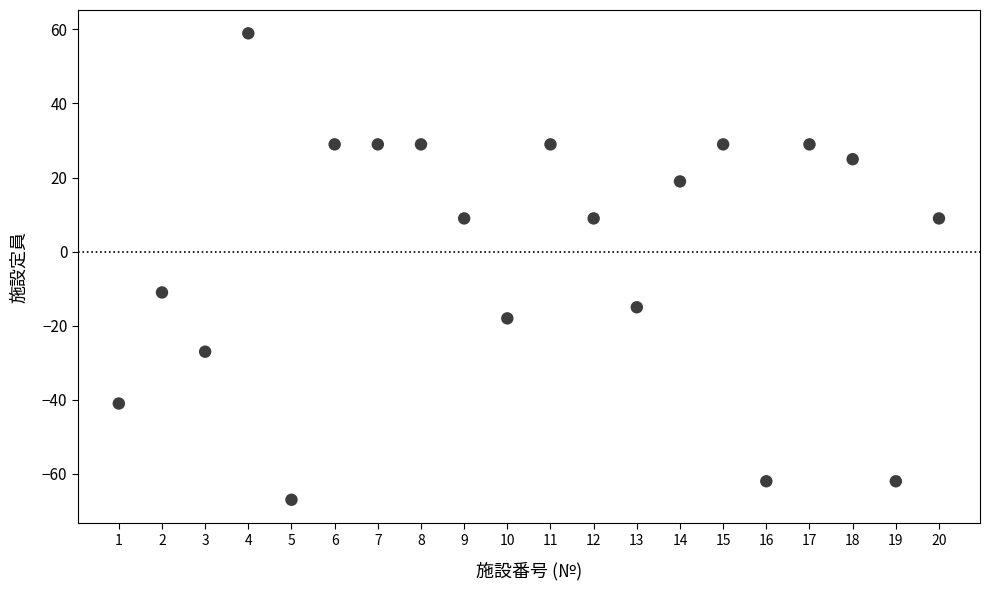

What Y value in the scatter plot is closest to -4?

-11.0